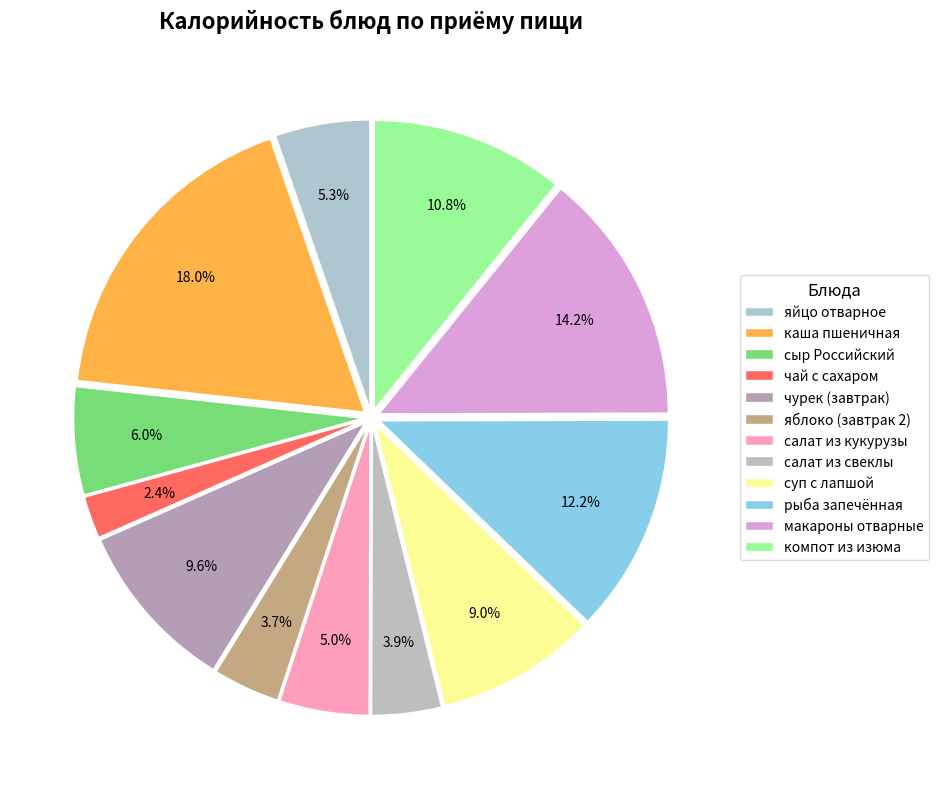

Does any single category account for the majority?

No